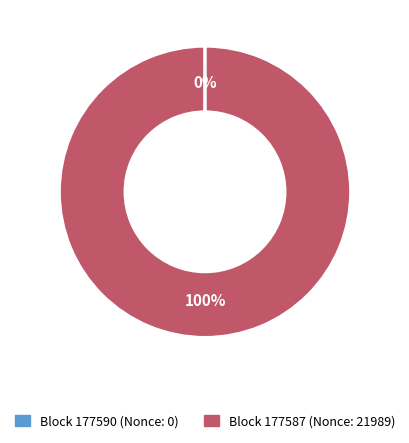

Is there a majority slice in this chart?

Yes